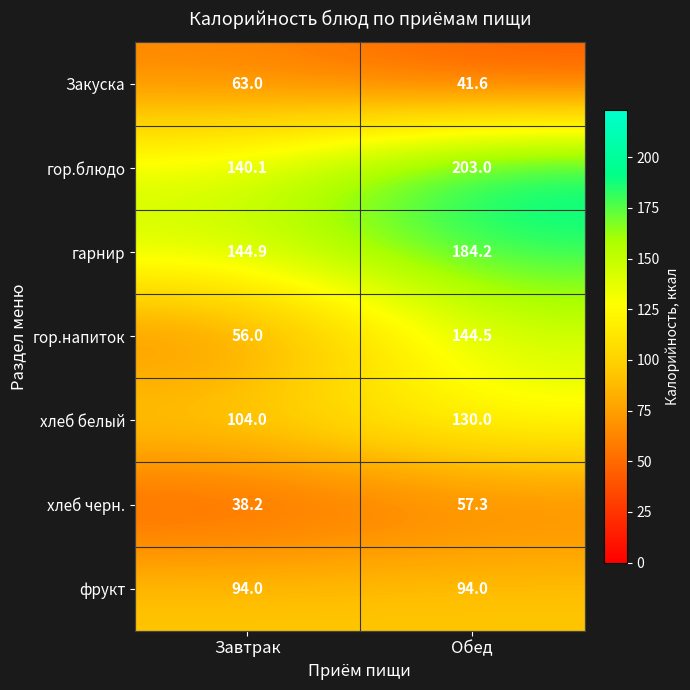

What is the greatest value displayed?

203.0